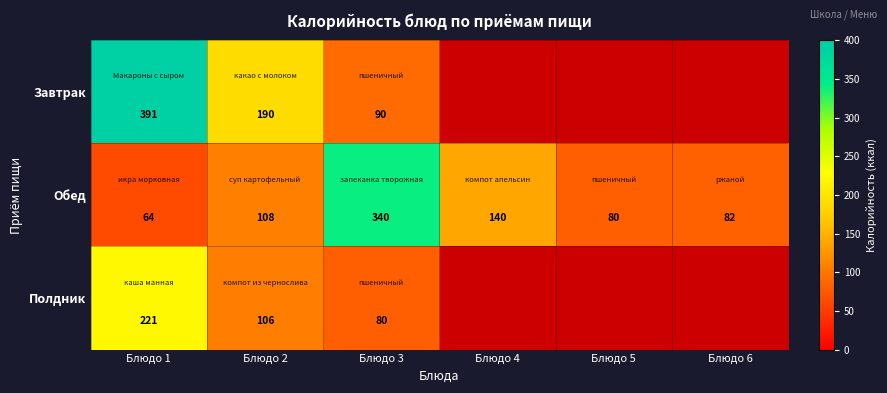

What is the difference between the Обед values at Блюдо 3 and Блюдо 6?

258